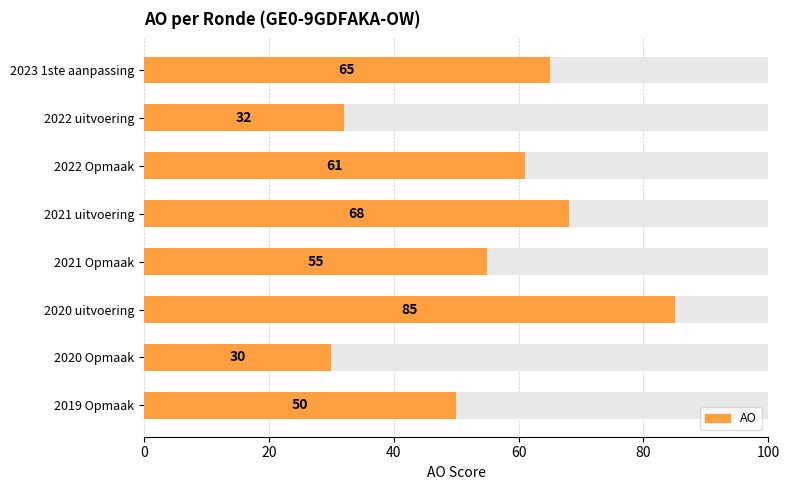

What position from the right is 2021 uitvoering?

5